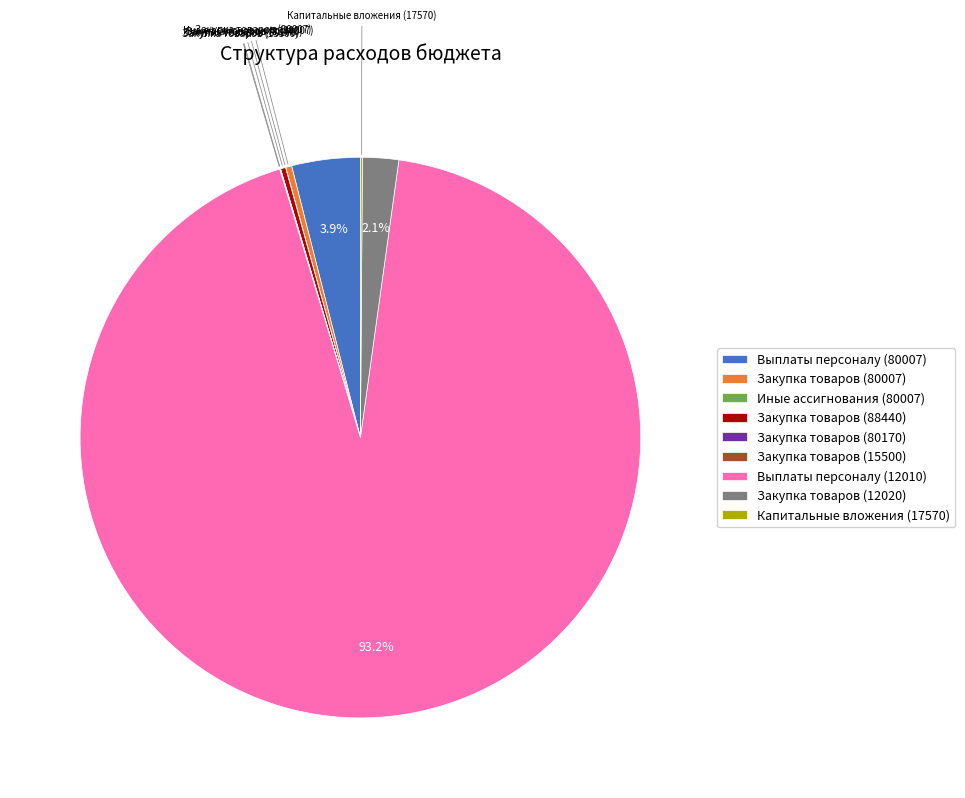

Which slice is the largest?

Выплаты персоналу (12010)